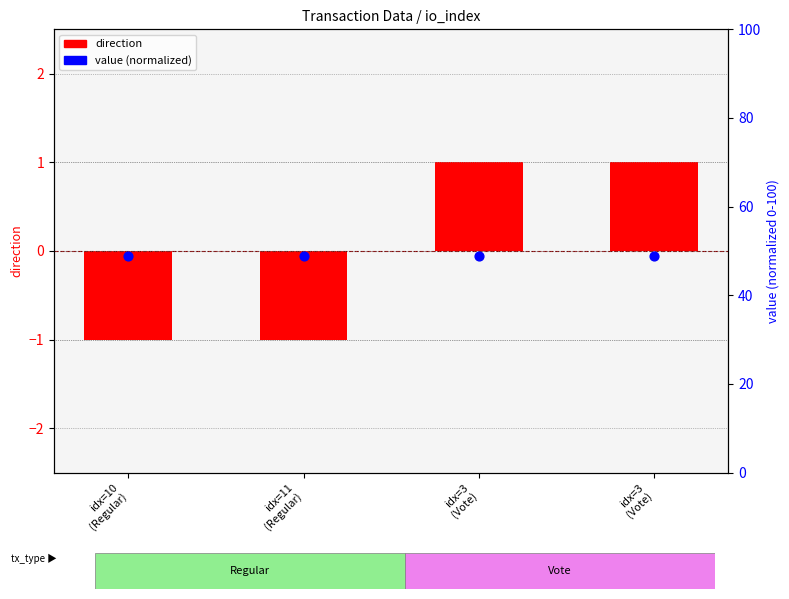

At how many categories does at least one series exceed 36?

4